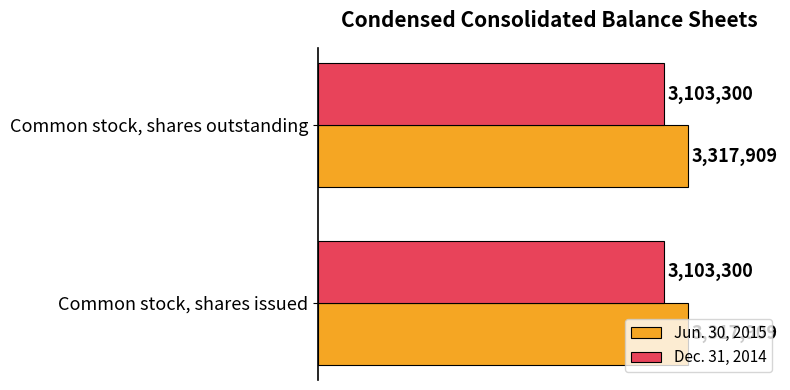

What are all the series names shown in the legend?

Jun. 30, 2015, Dec. 31, 2014